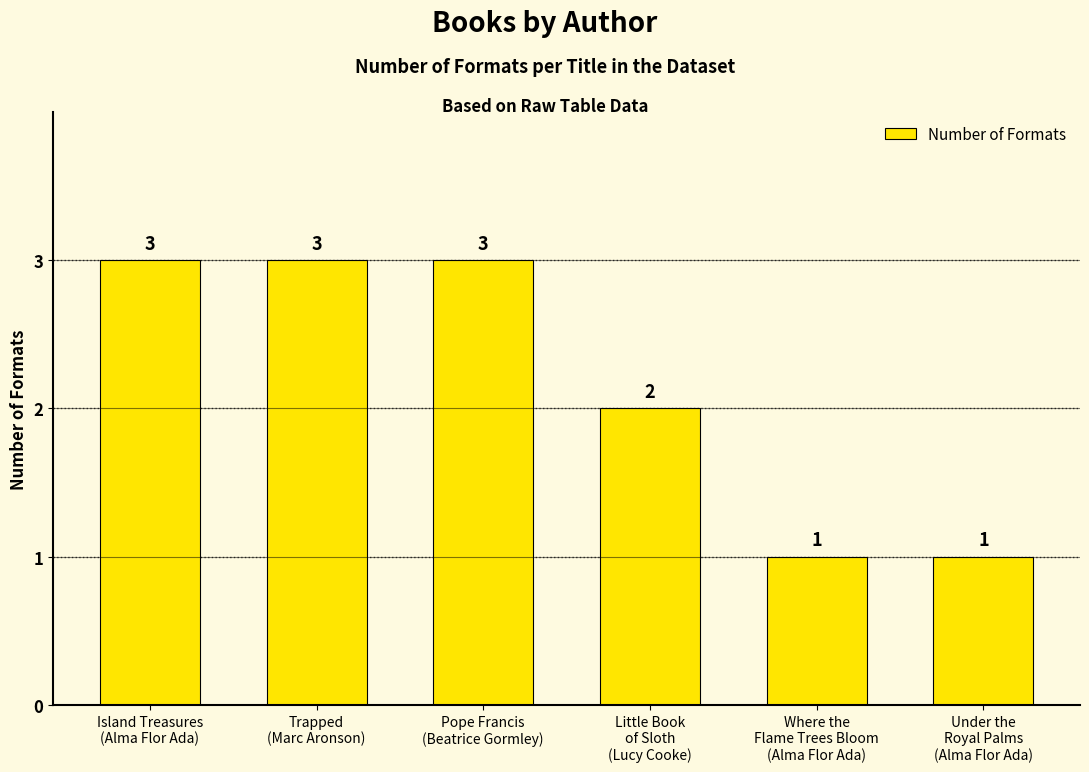

True or false: the data shows 3 at Trapped
(Marc Aronson).

True